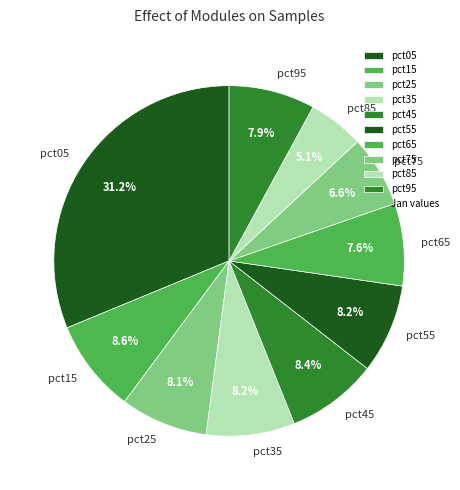

How many segments does this pie chart have?

10